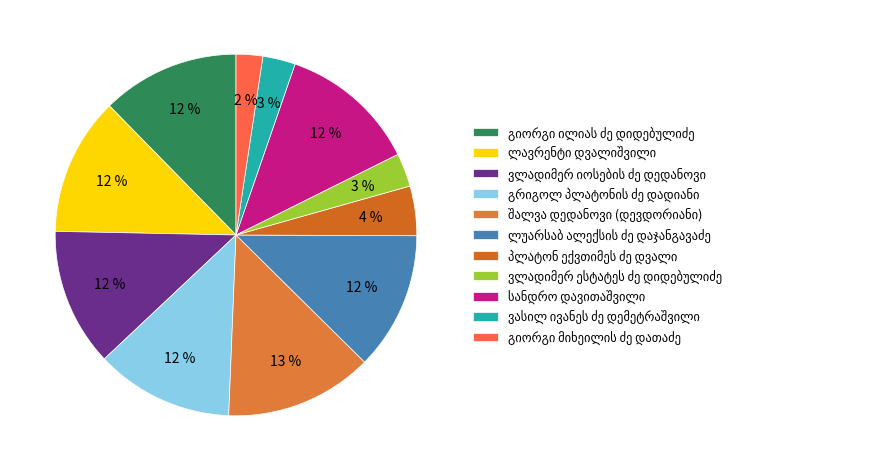

Combined, what portion of the pie is გიორგი ილიას ძე დიდებულიძე and ვლადიმერ ესტატეს ძე დიდებულიძე?

15.3%